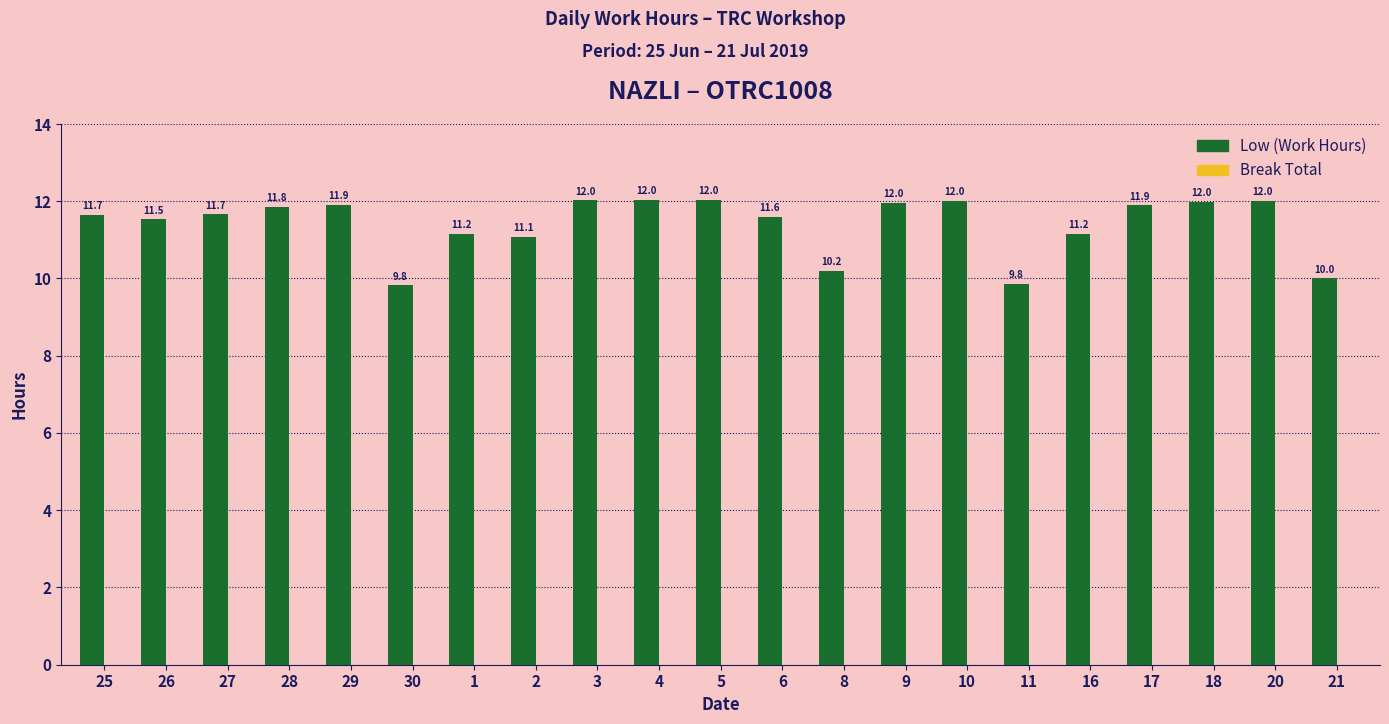

What is the label of the 7th bar from the right?

10